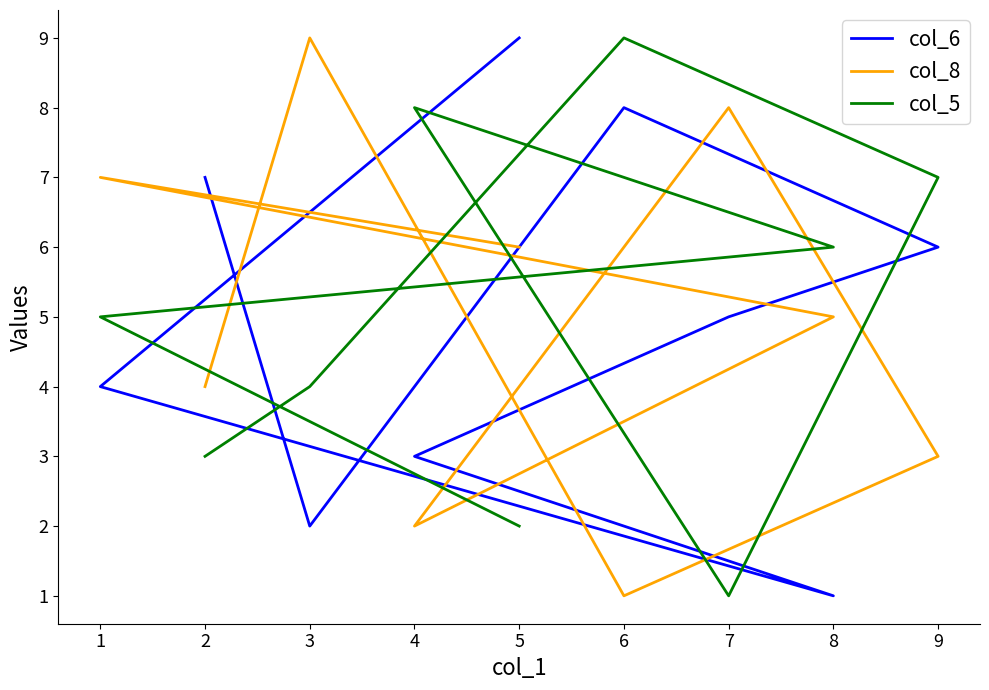

List the series in order of their peak value, highest first.

col_6, col_8, col_5